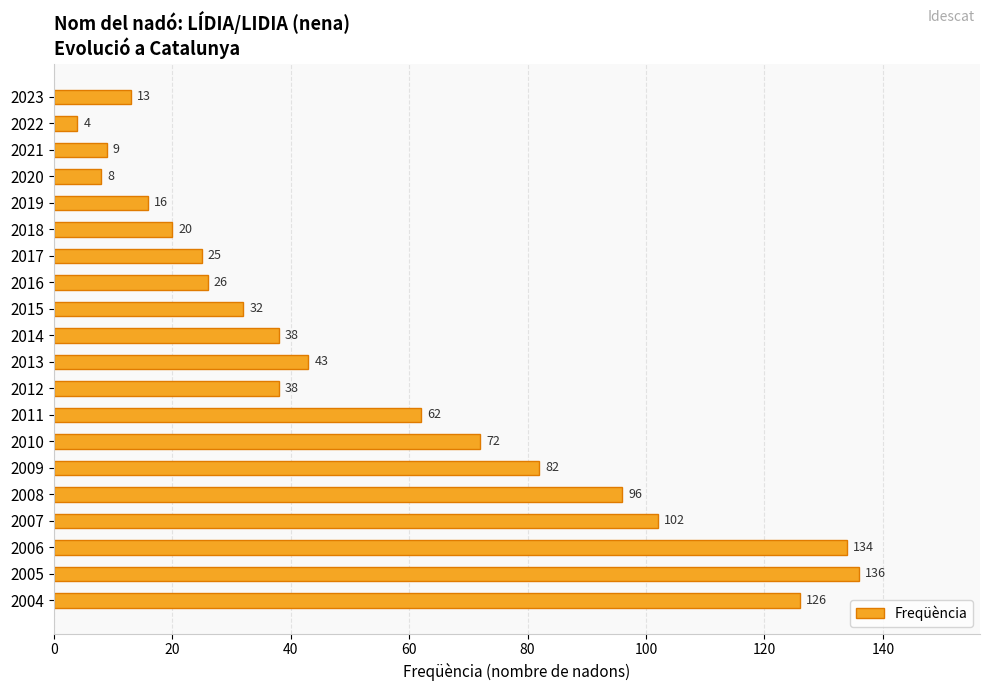

What is the sum of all values?

1082